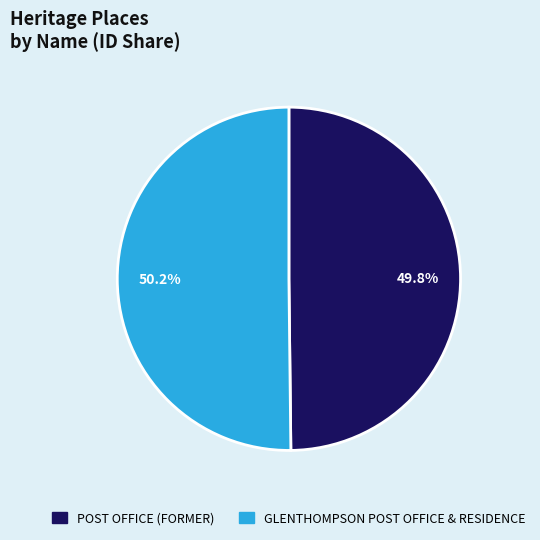

Is it true that POST OFFICE (FORMER) is 50% of the pie?

True